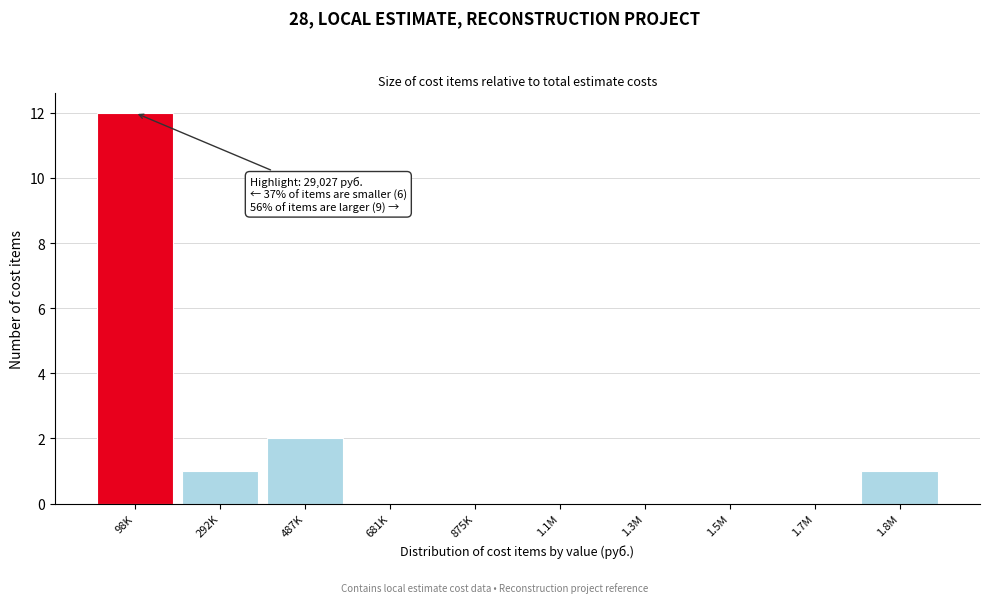

Reading left to right, what are all the values shown in this chart?

98K=12	292K=1	487K=2	681K=0	875K=0	1.1M=0	1.3M=0	1.5M=0	1.7M=0	1.8M=1